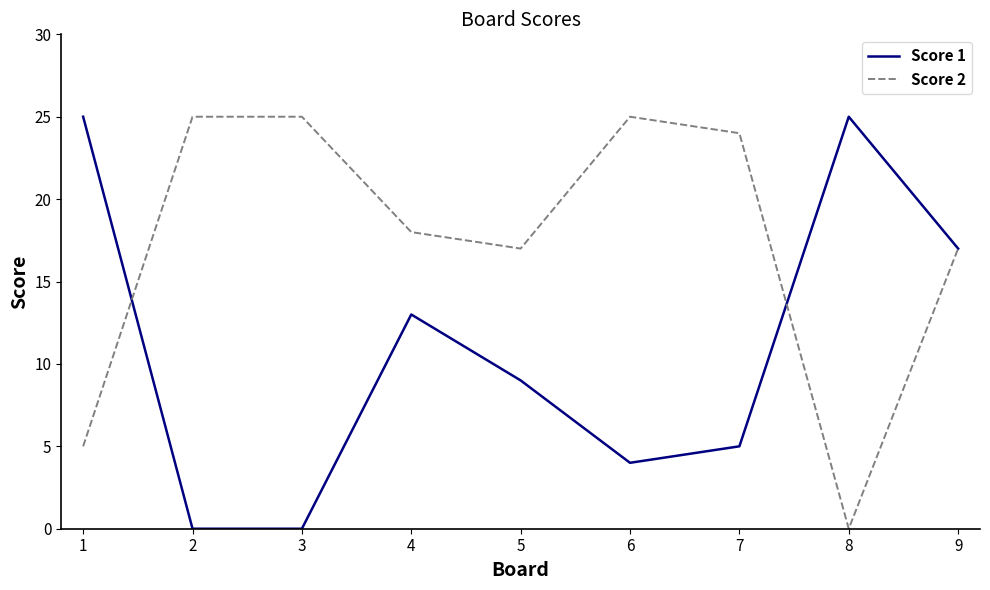

Which series changed the most between 1 and 2?

Score 1